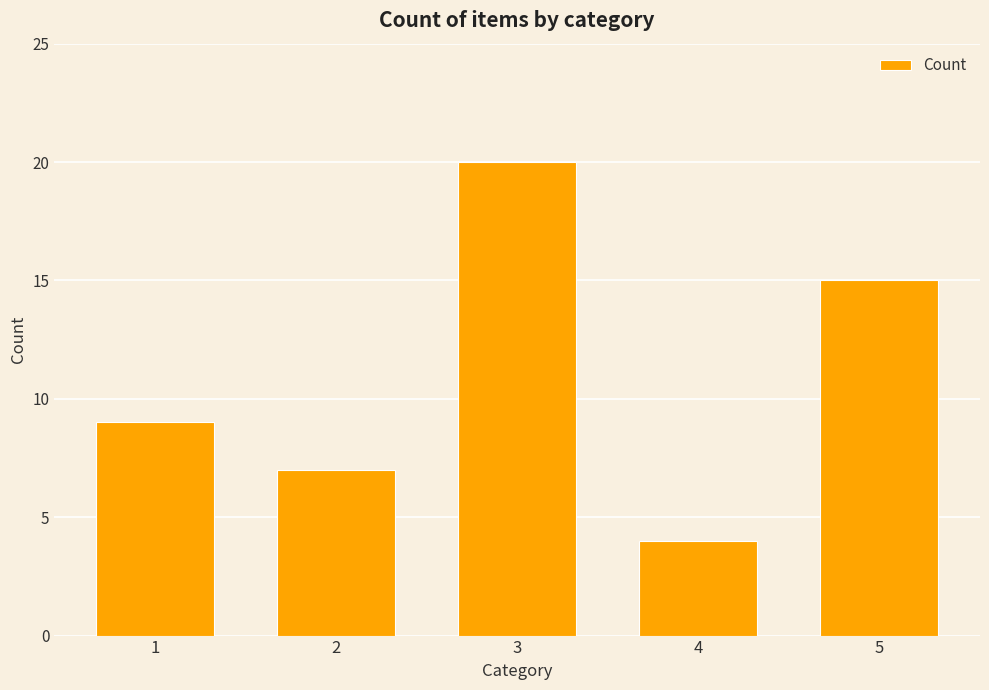

Reading right to left, extract all data points from this chart.

15	4	20	7	9